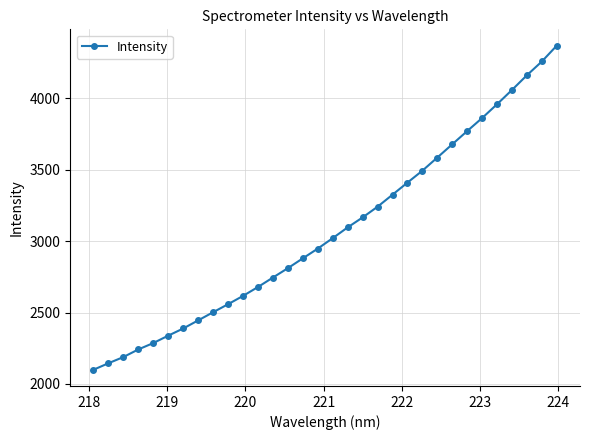

What is the average value?

3073.3